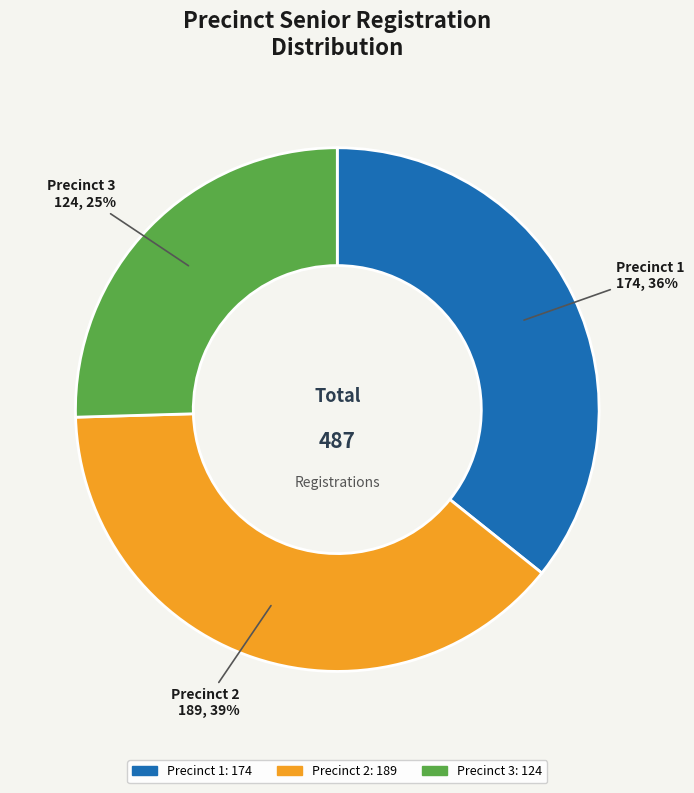

Does any single category account for the majority?

No